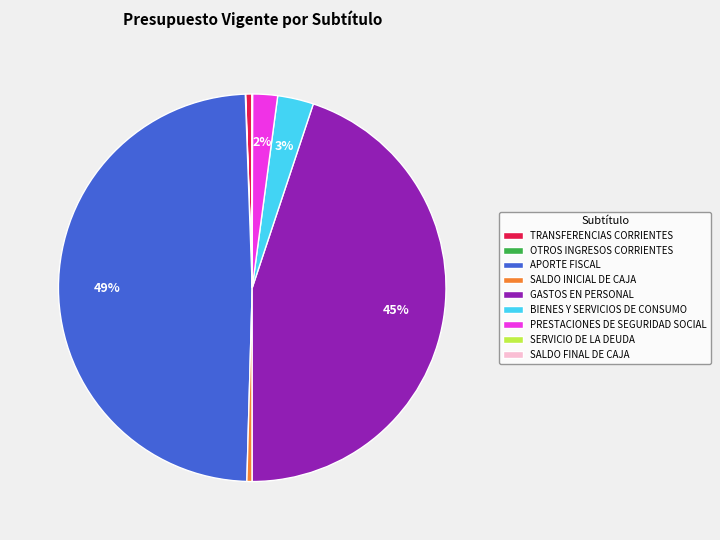

Which has a higher value, PRESTACIONES DE SEGURIDAD SOCIAL or APORTE FISCAL?

APORTE FISCAL